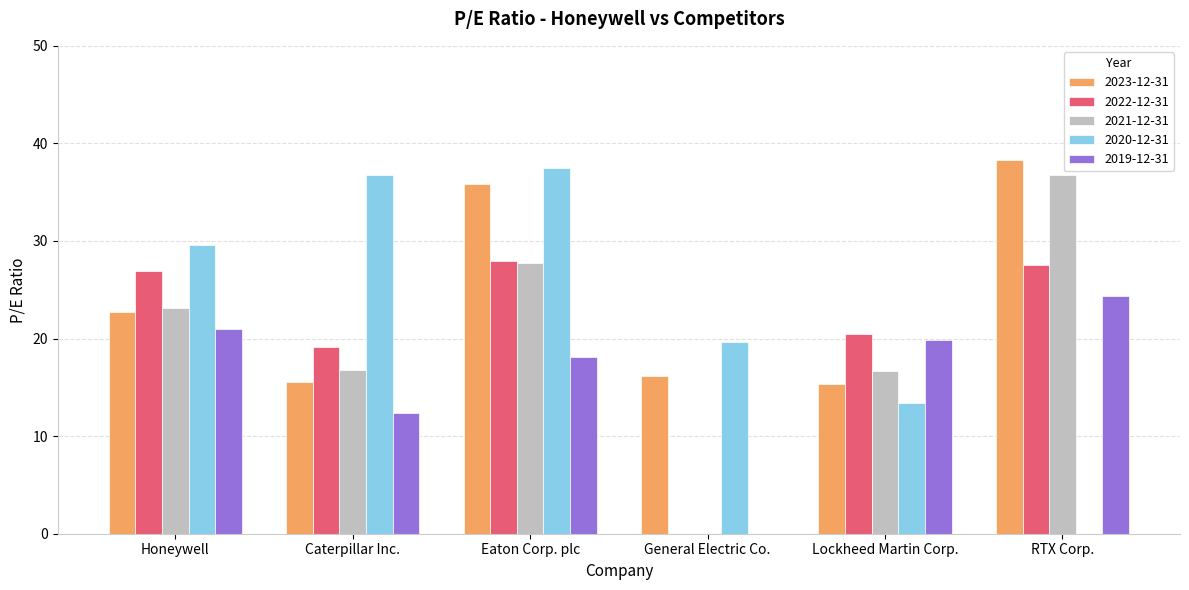

Is it true that 2020-12-31 equals 18.0 at Lockheed Martin Corp.?

False